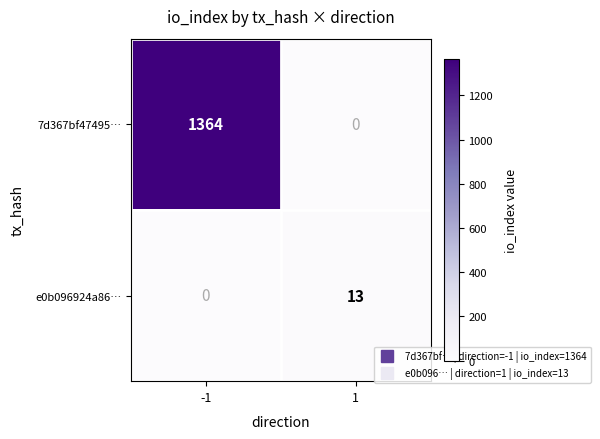

Reading left to right, list all the values displayed in this chart.

7d367bf47495…: 1364	0
e0b096924a86…: 0	13